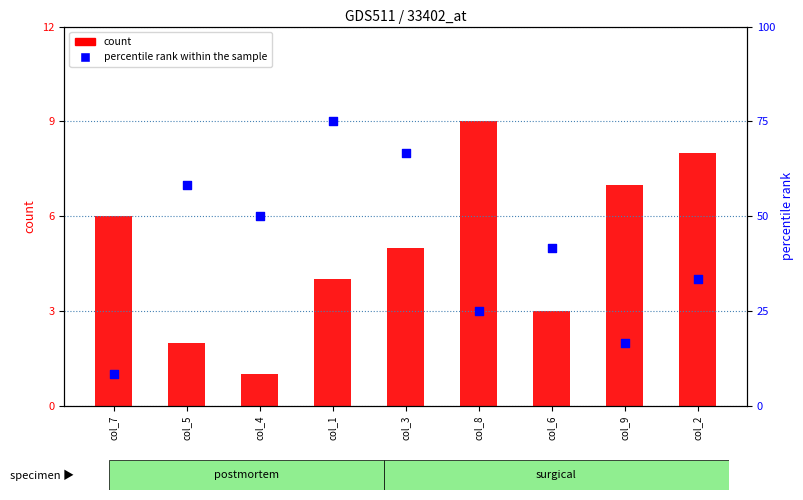

What are all the series names shown in the legend?

count, percentile rank within the sample